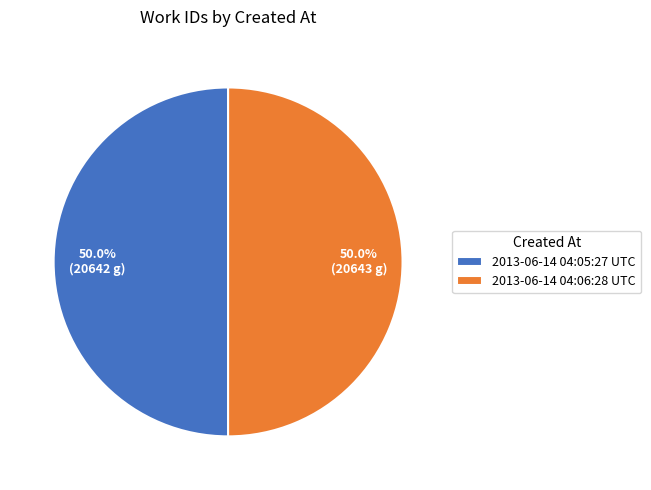

What percentage is the 2013-06-14 04:05:27 UTC slice, to the nearest percent?

50%